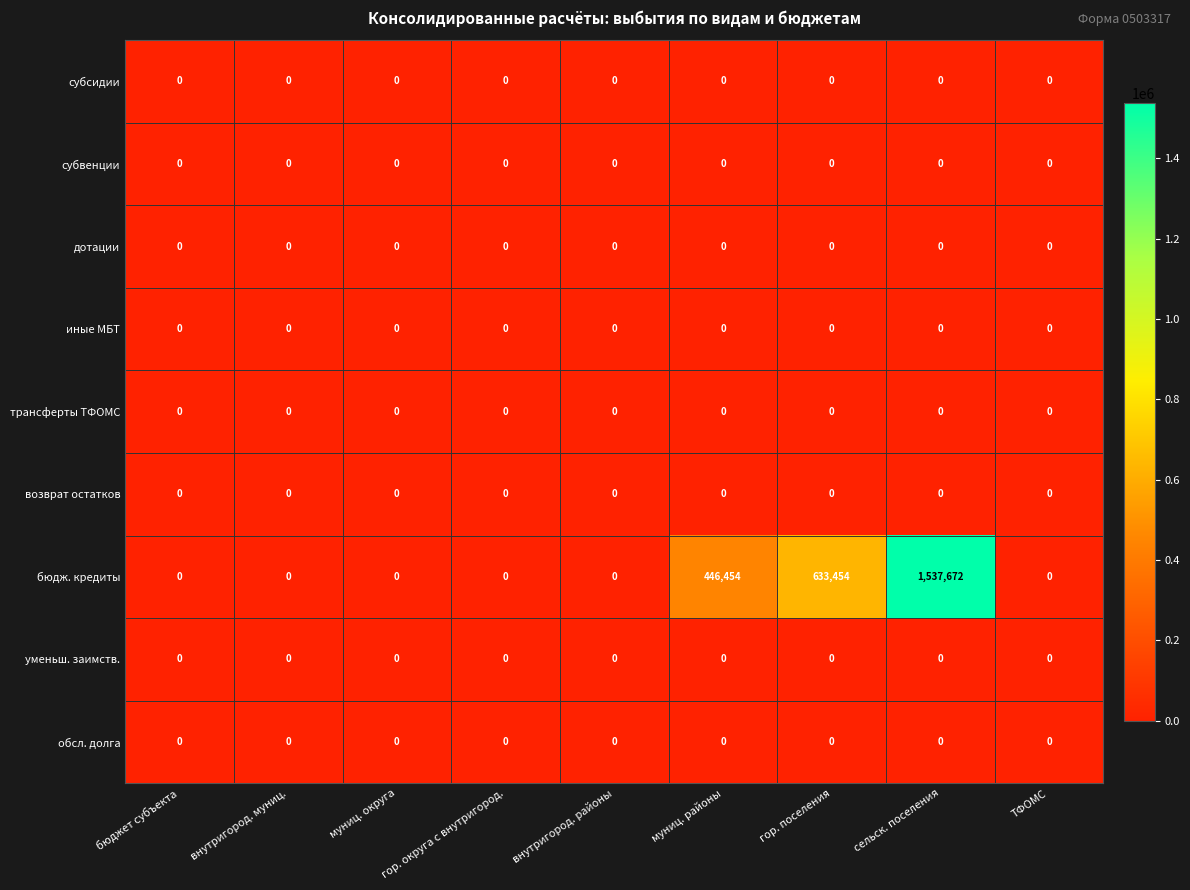

What is the greatest value displayed?

1537672